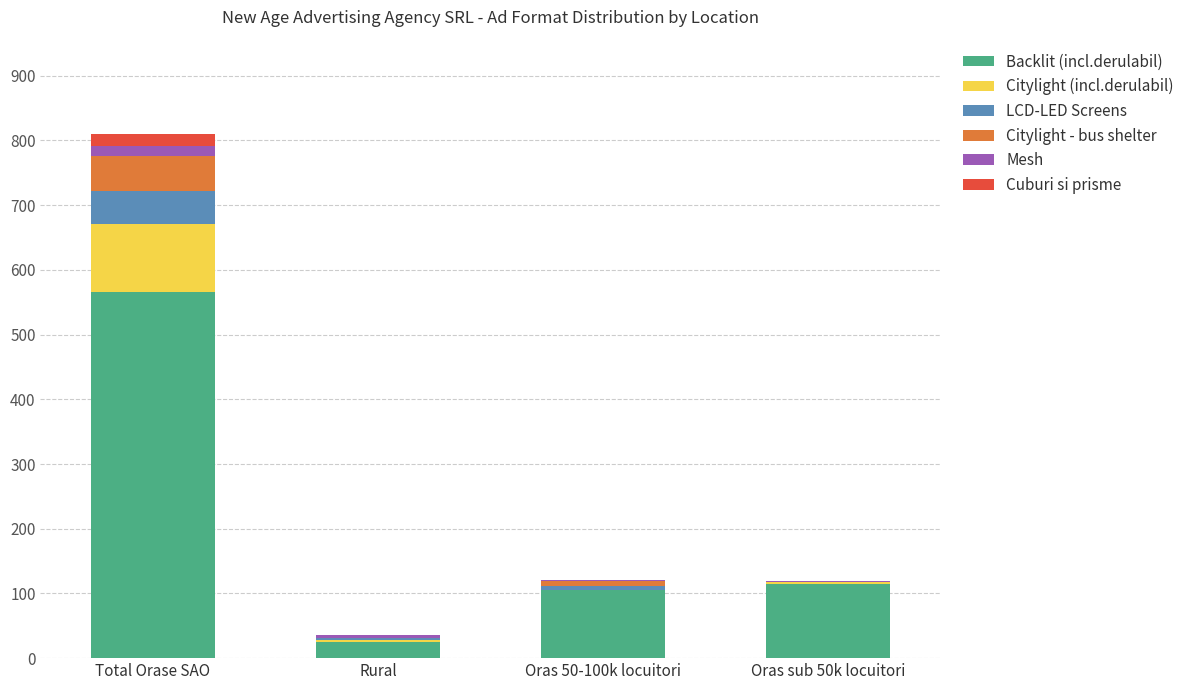

Reading left to right, list the values for the Backlit (incl.derulabil) series.

Total Orase SAO=566	Rural=25	Oras 50-100k locuitori=106	Oras sub 50k locuitori=114